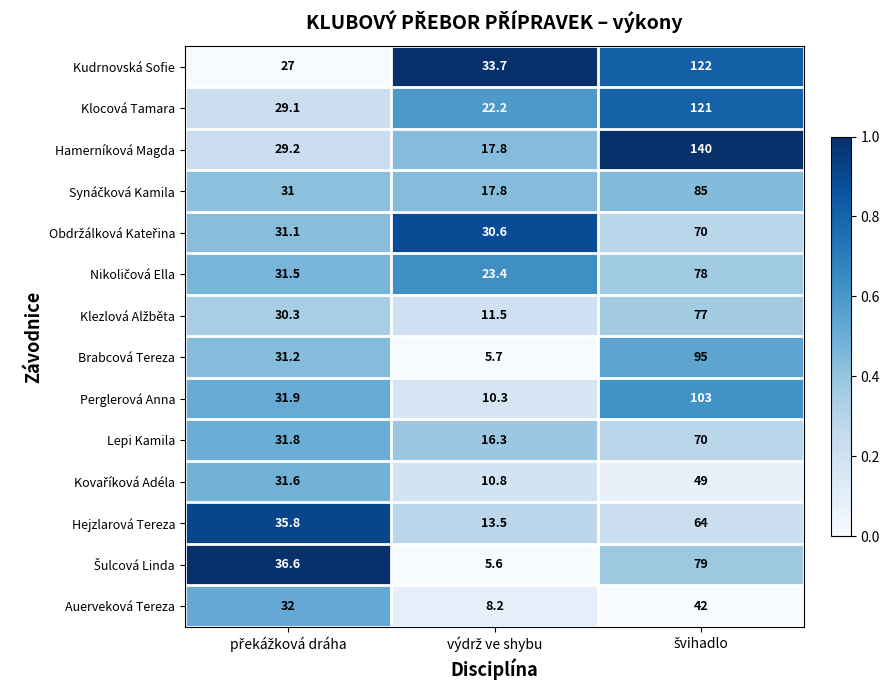

What is the difference between the second highest and minimum values in the Kudrnovská Sofie series?

6.7